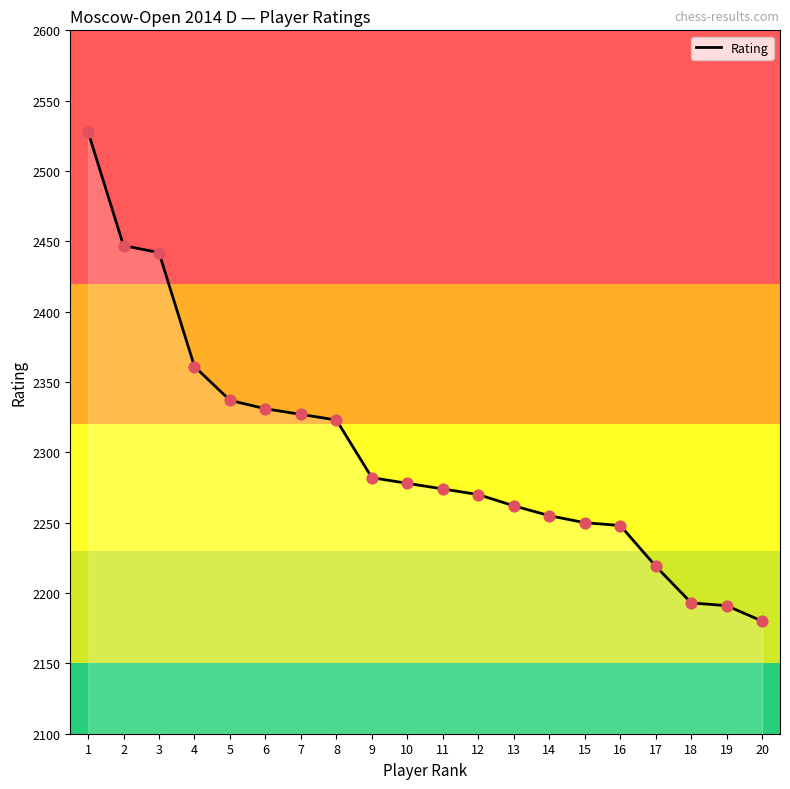

Between 3 and 7, which is larger?

3